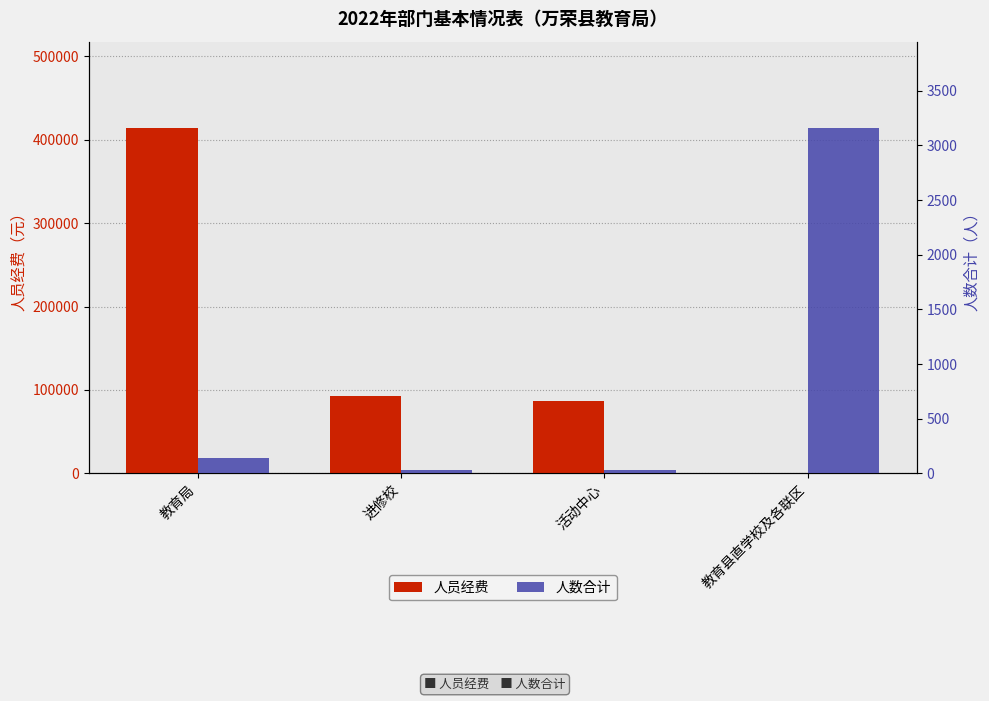

List the series in order of their overall mean, lowest first.

人数合计, 人员经费